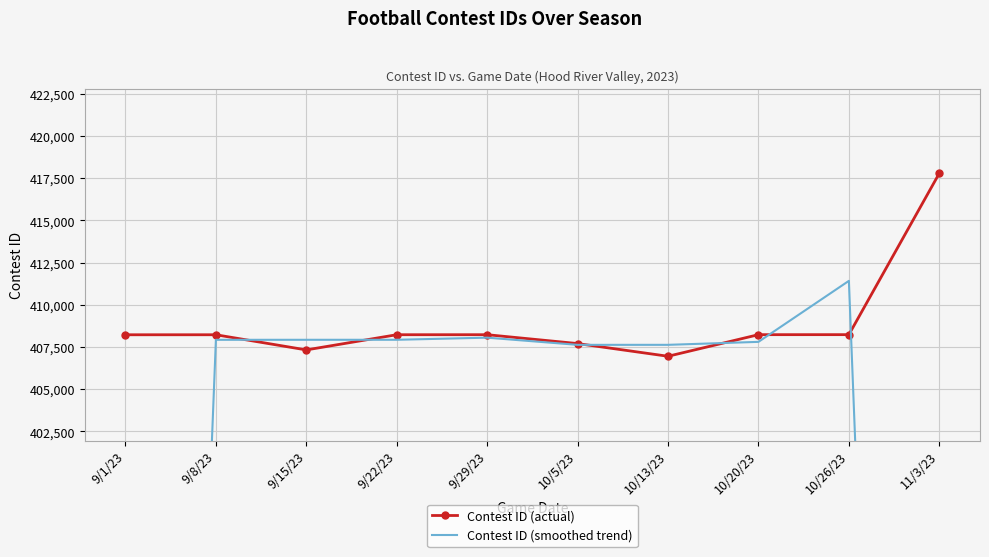

What is the maximum value shown in the chart?

417793.0